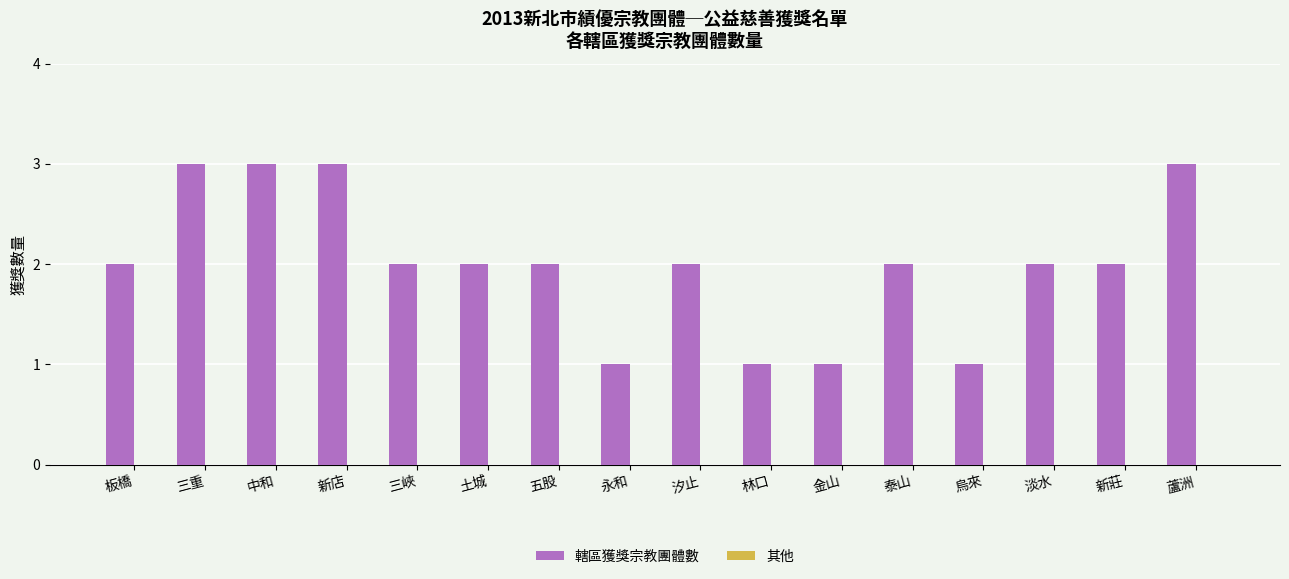

The chart shows a value of 5 at 三重. True or false?

False